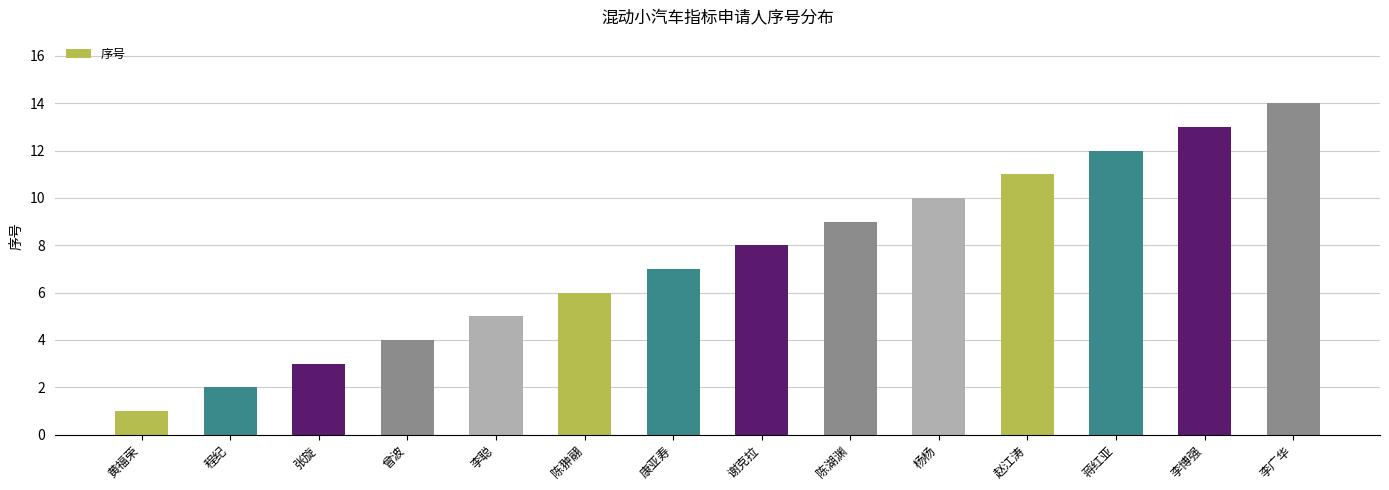

Are the bars horizontal?

No